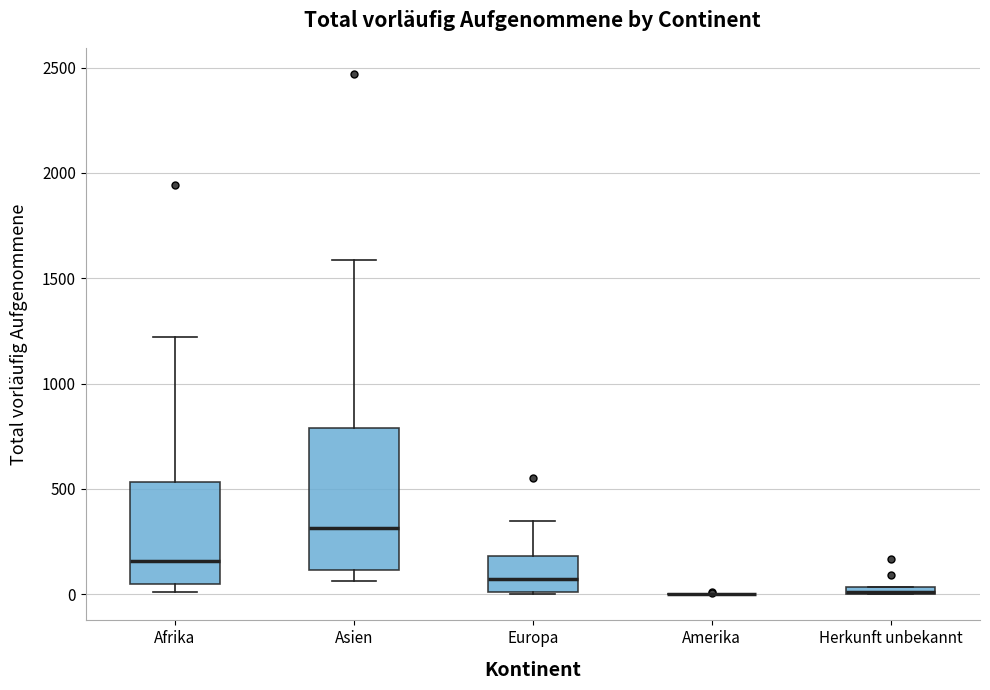

Comparing the boxes themselves (not the whiskers), which one is the tallest?

Asien